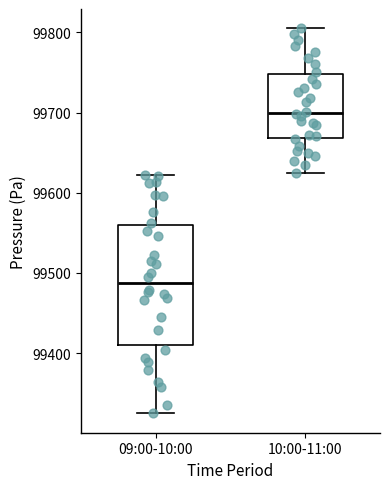

Reading left to right, transcribe this box plot: for each box, give where its median line is, the range the box spans, and where its two whiskers end, as read against the y-axis. The values are not printed on the chart, so give them approximately, as read against the axis.

09:00-10:00: median 99490, box 99410 to 99560, whiskers 99320 to 99620
10:00-11:00: median 99700, box 99670 to 99750, whiskers 99620 to 99810